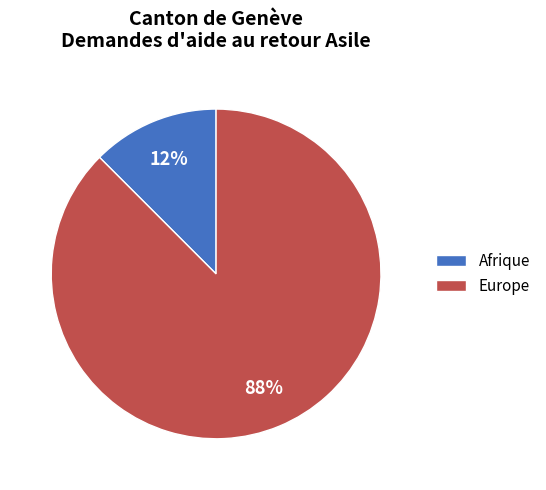

To the nearest percent, what is the combined percentage of Europe and Afrique?

100%